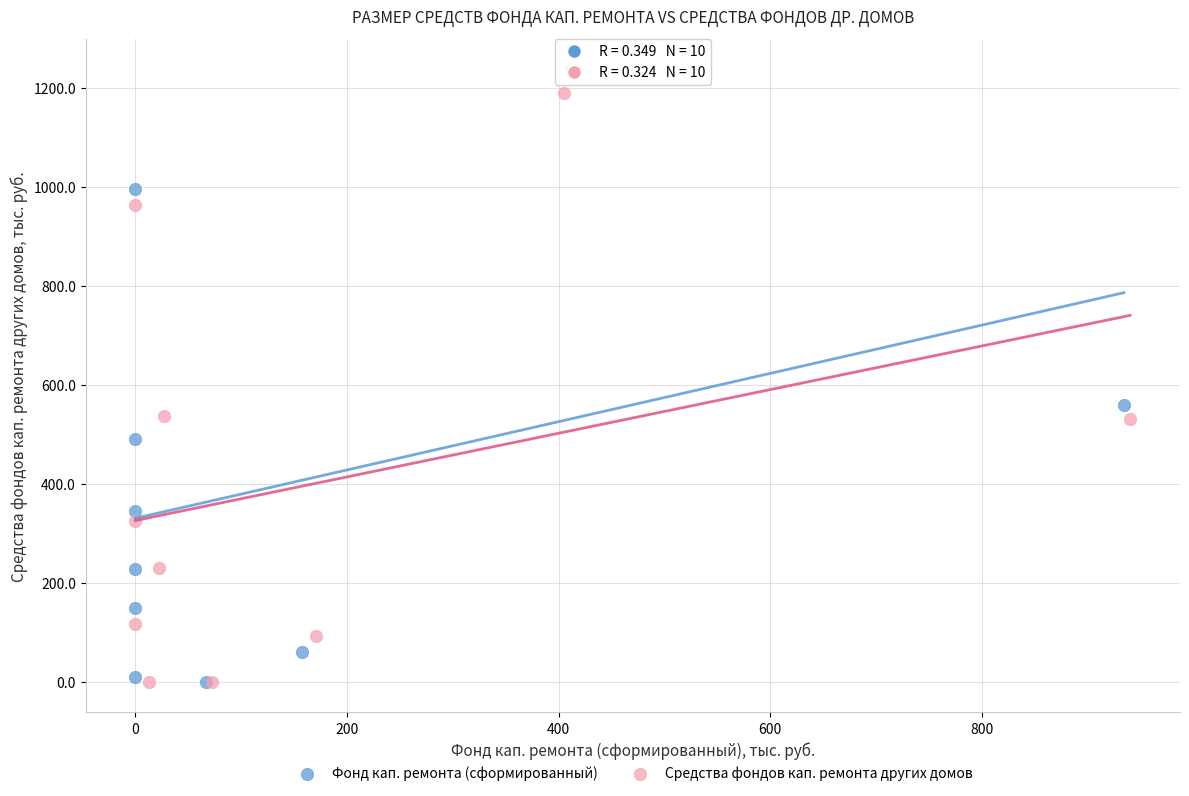

Which series has the widest spread of Y values?

Фонд кап. ремонта (сформированный)